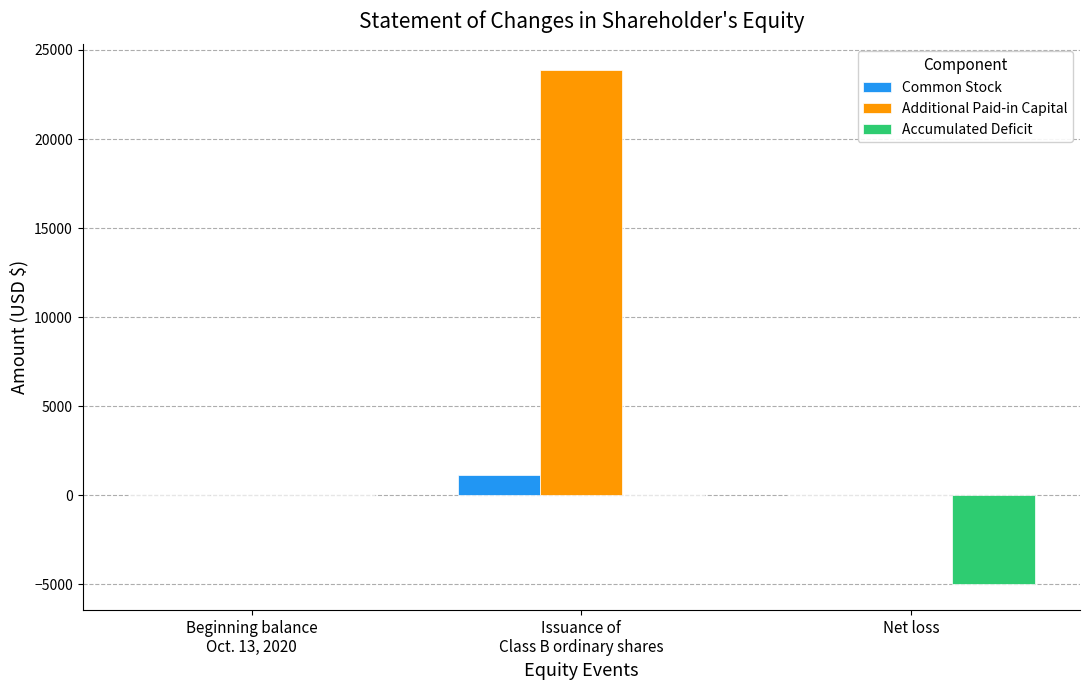

Which series has the largest total across all categories?

Additional Paid-in Capital